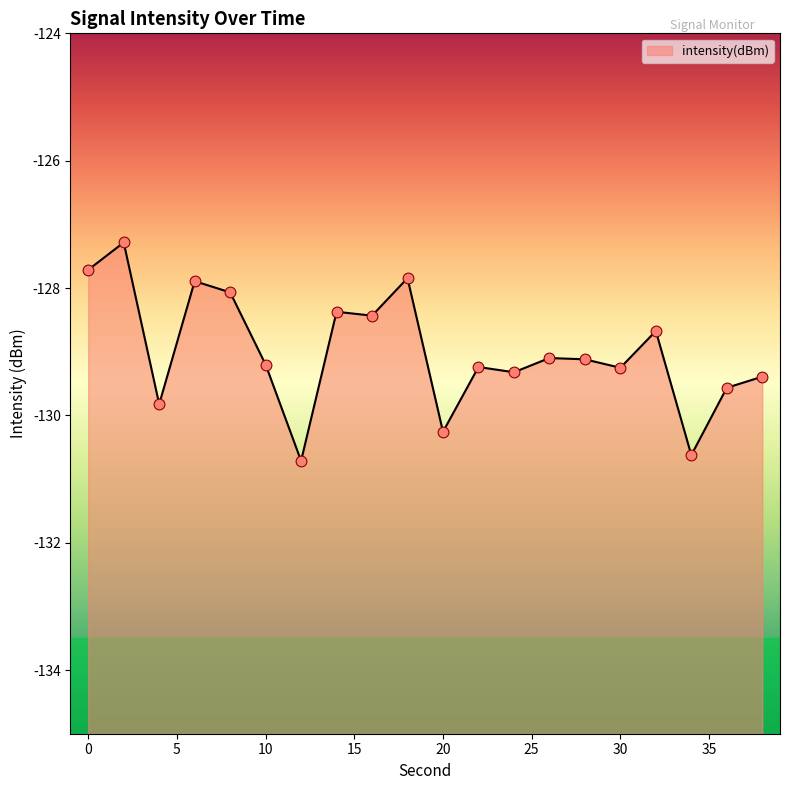

Which has a higher value, 38 or 16?

16